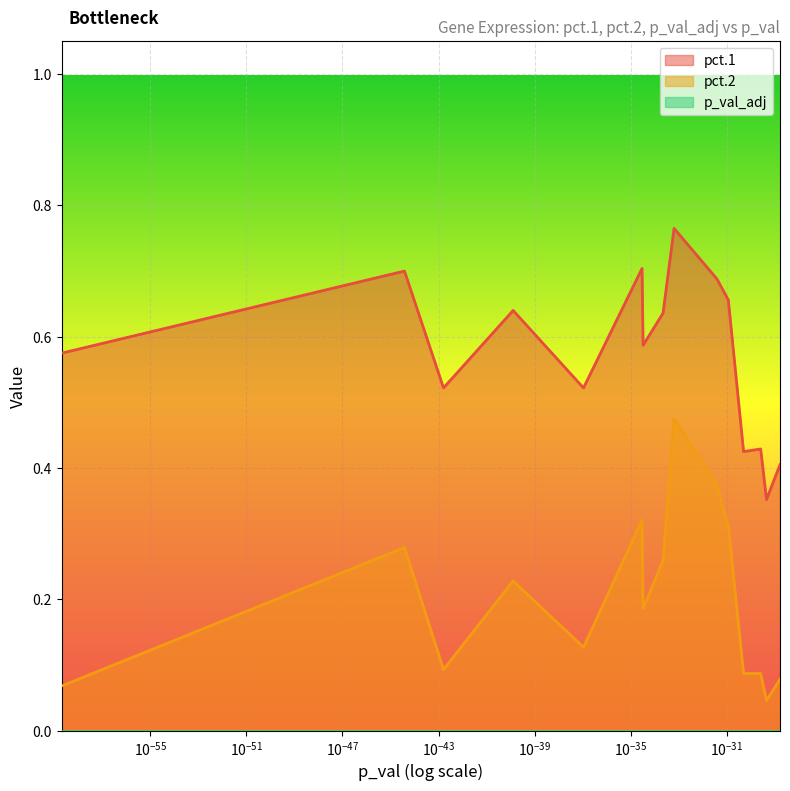

True or false: pct.2 and pct.1 intersect in this chart.

False